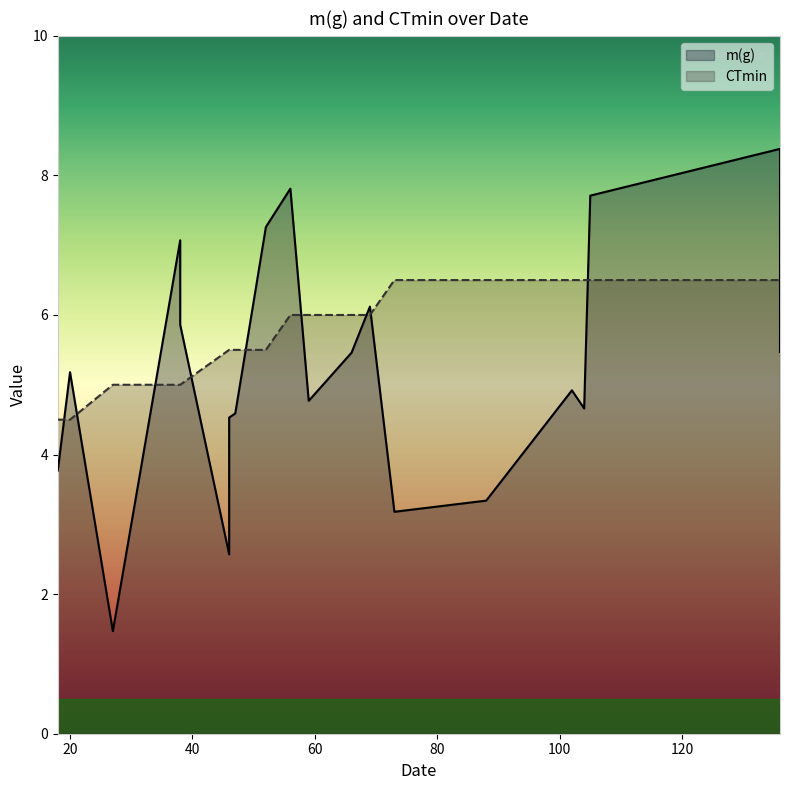

What is the highest value of the m(g) series?

8.4